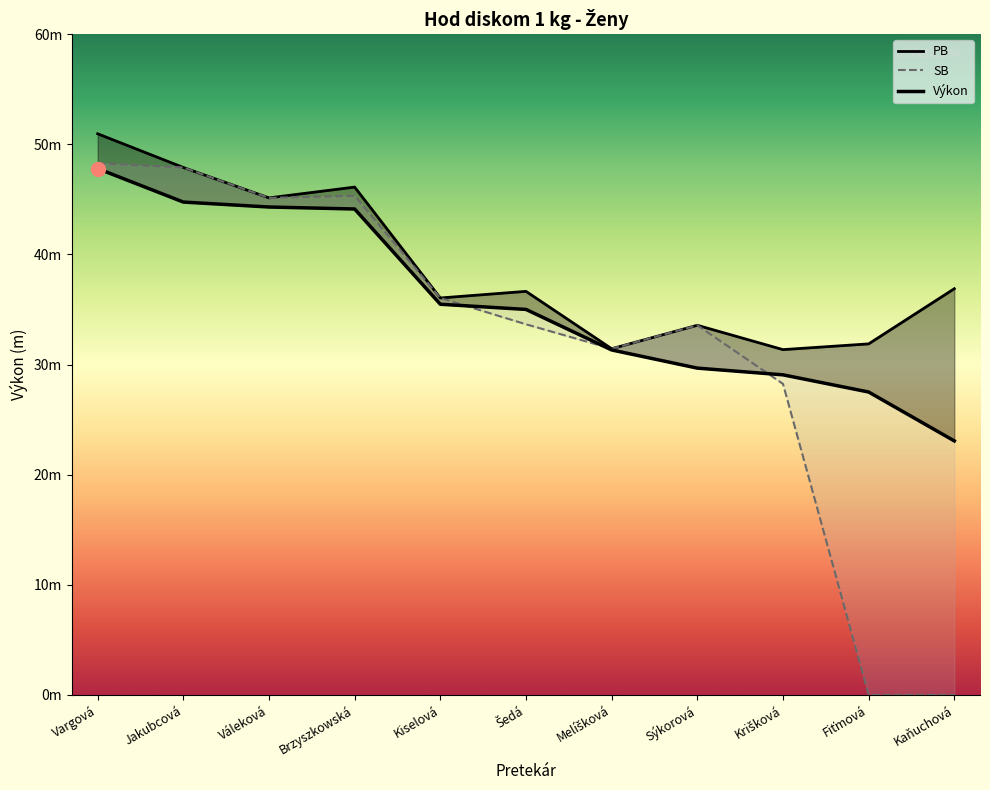

Does the chart have visible grid lines?

No